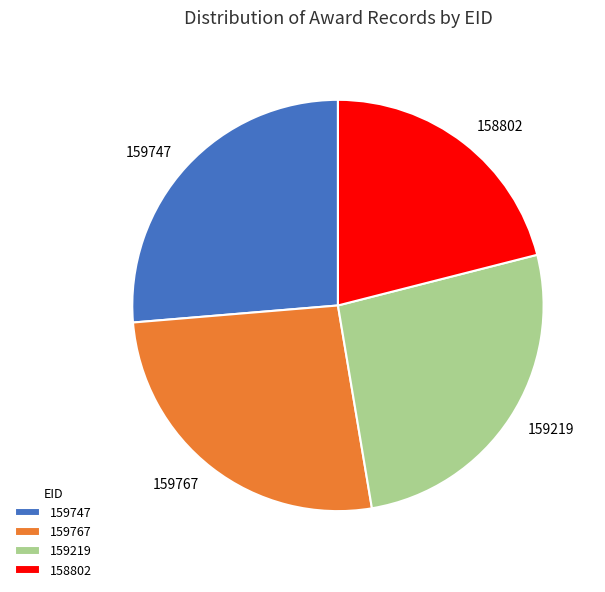

Do 159767 and 159747 together represent more than half of the pie?

Yes